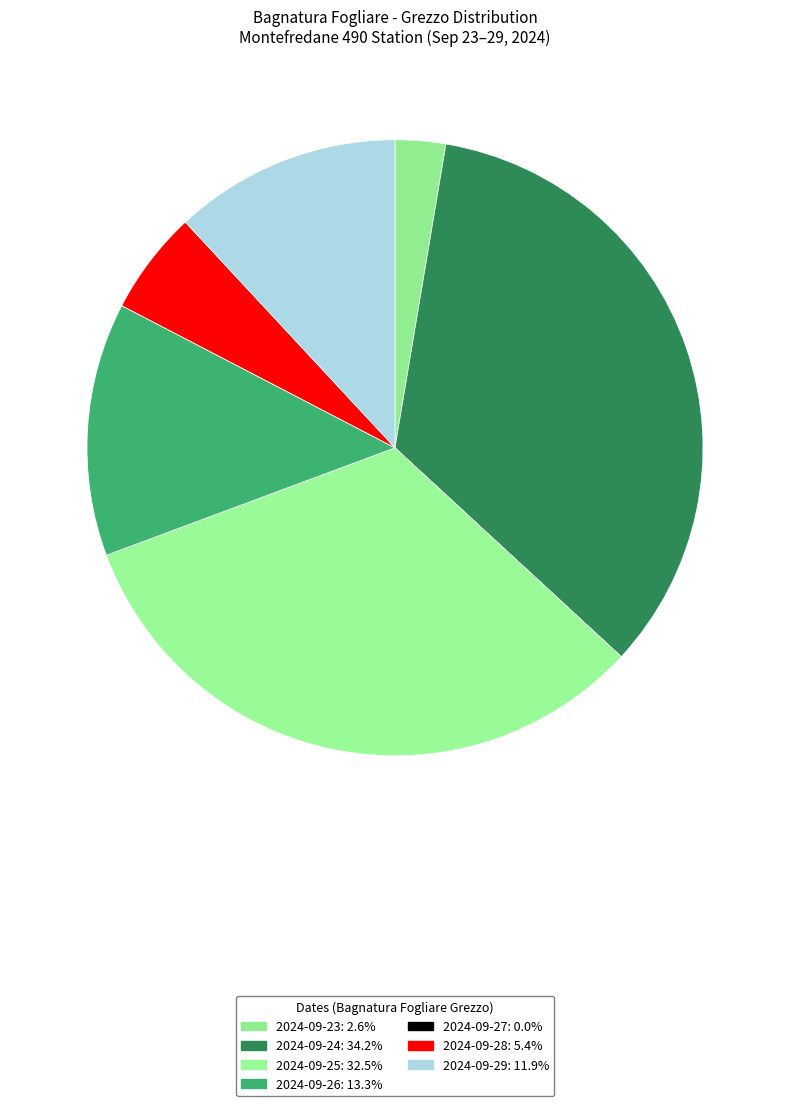

To the nearest percent, what is the combined percentage of 2024-09-23 and 2024-09-25?

35%